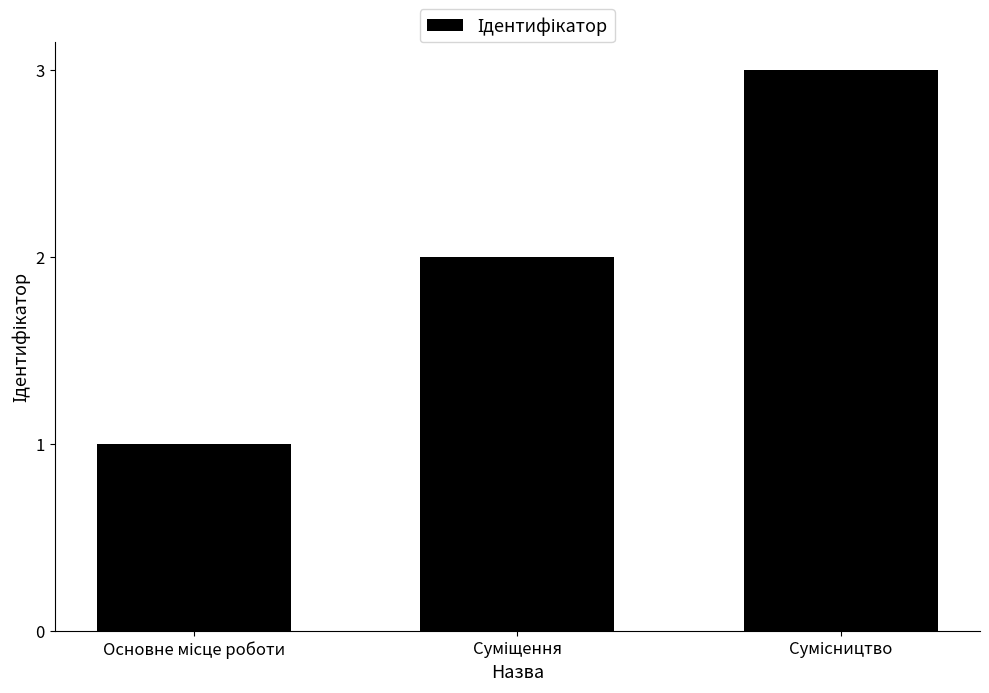

Reading right to left, list all the values displayed in this chart.

3	2	1